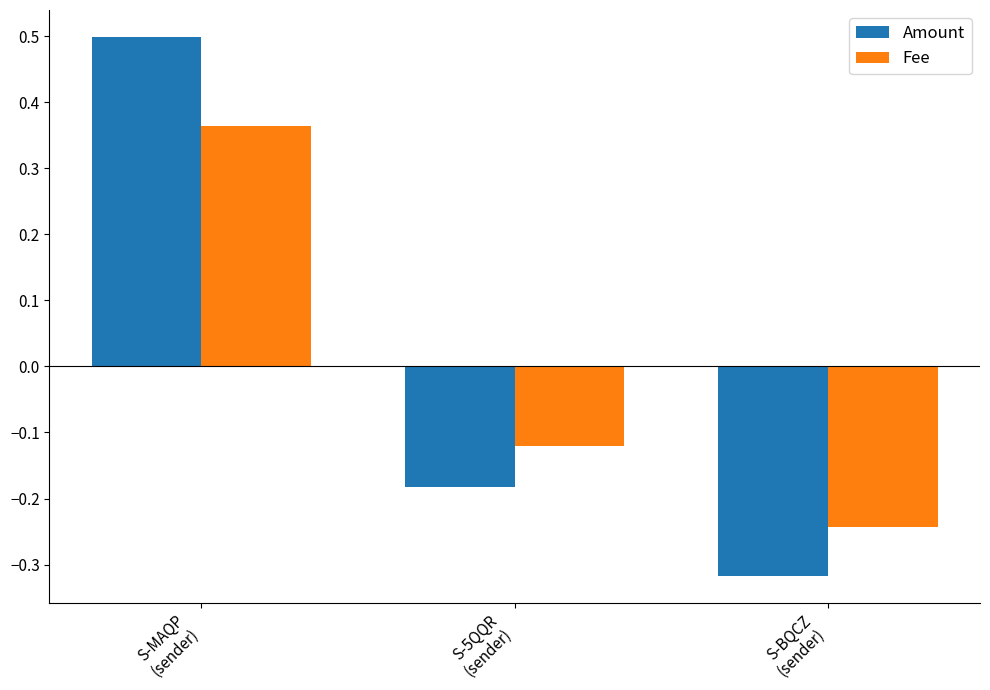

Rank the series at S-BQCZ
(sender) from lowest to highest value.

Amount, Fee